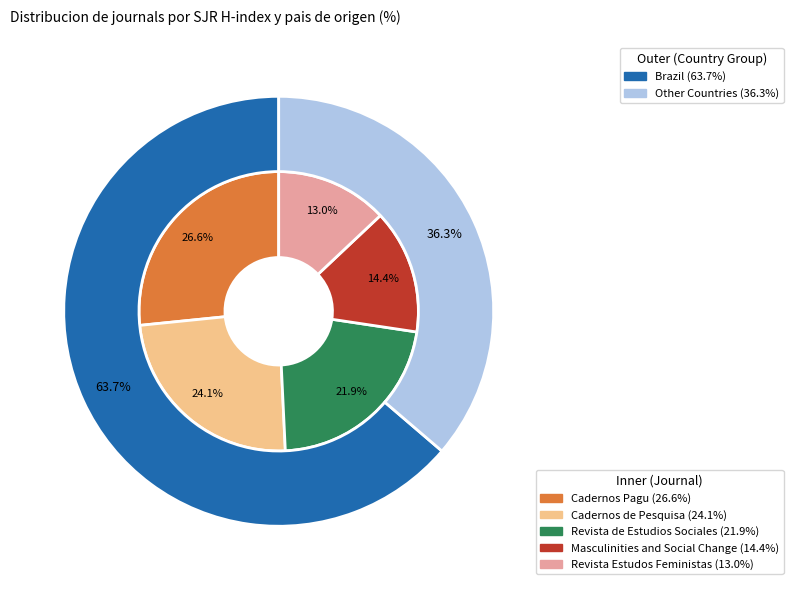

Is it true that Revista Estudos Feministas is 13% of the pie?

True